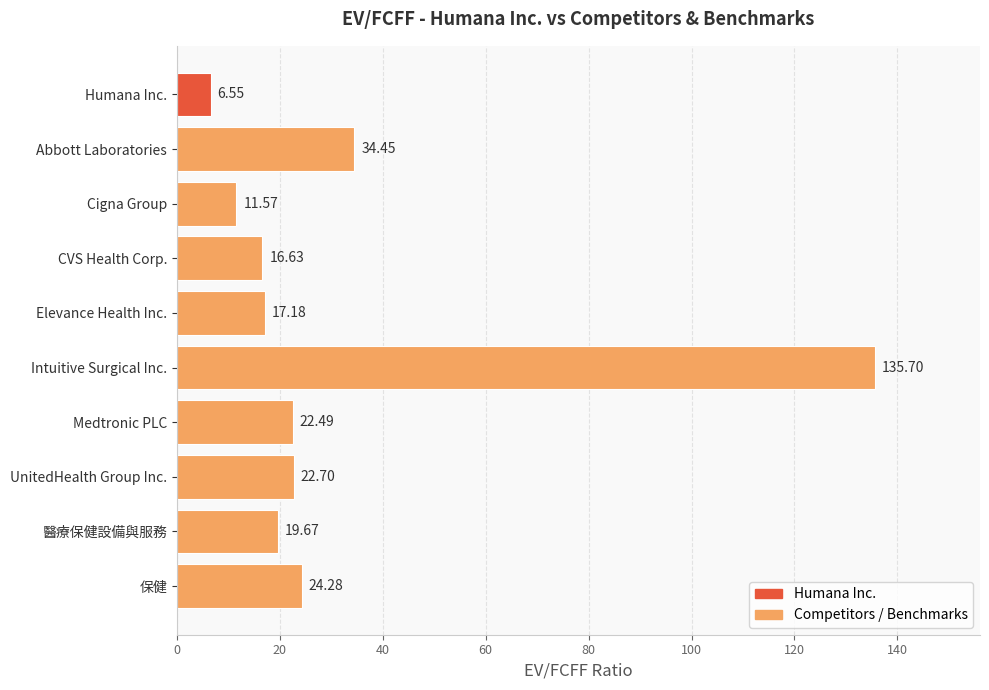

How many series are shown in this chart?

1